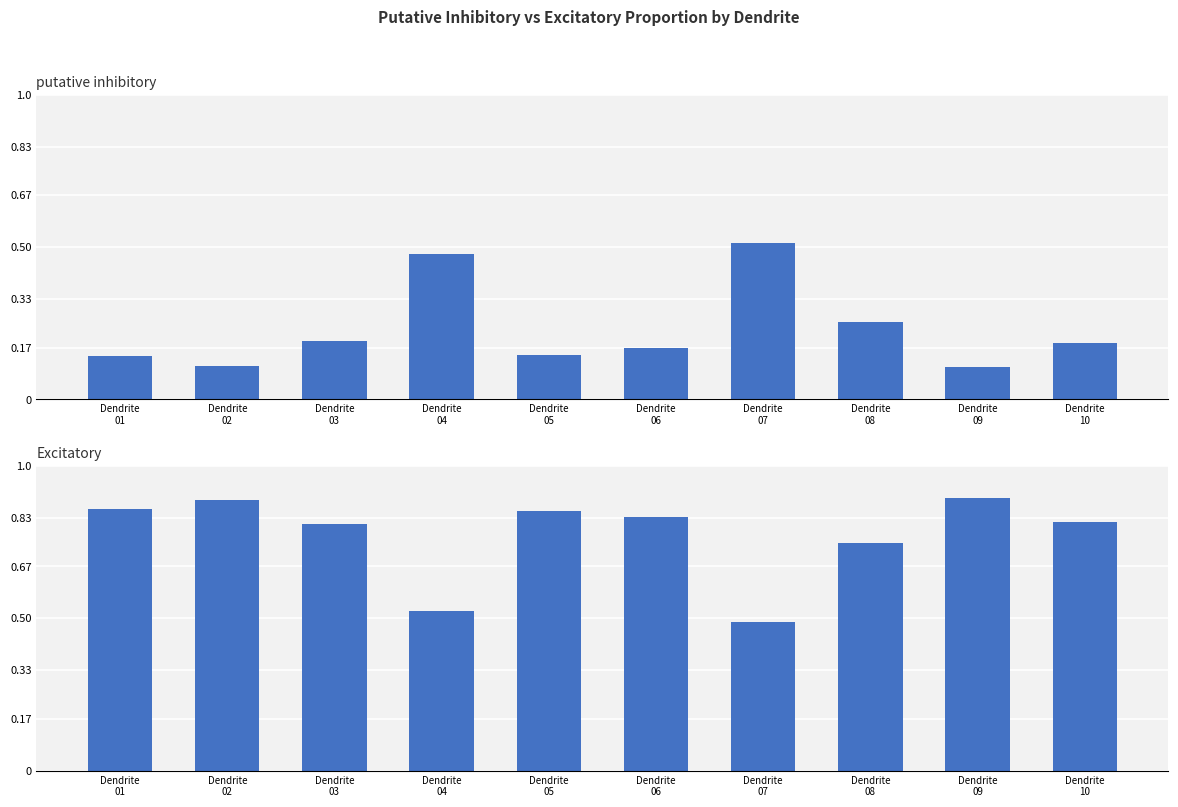

Count the putative inhibitory values in the range 0 to 1.

10